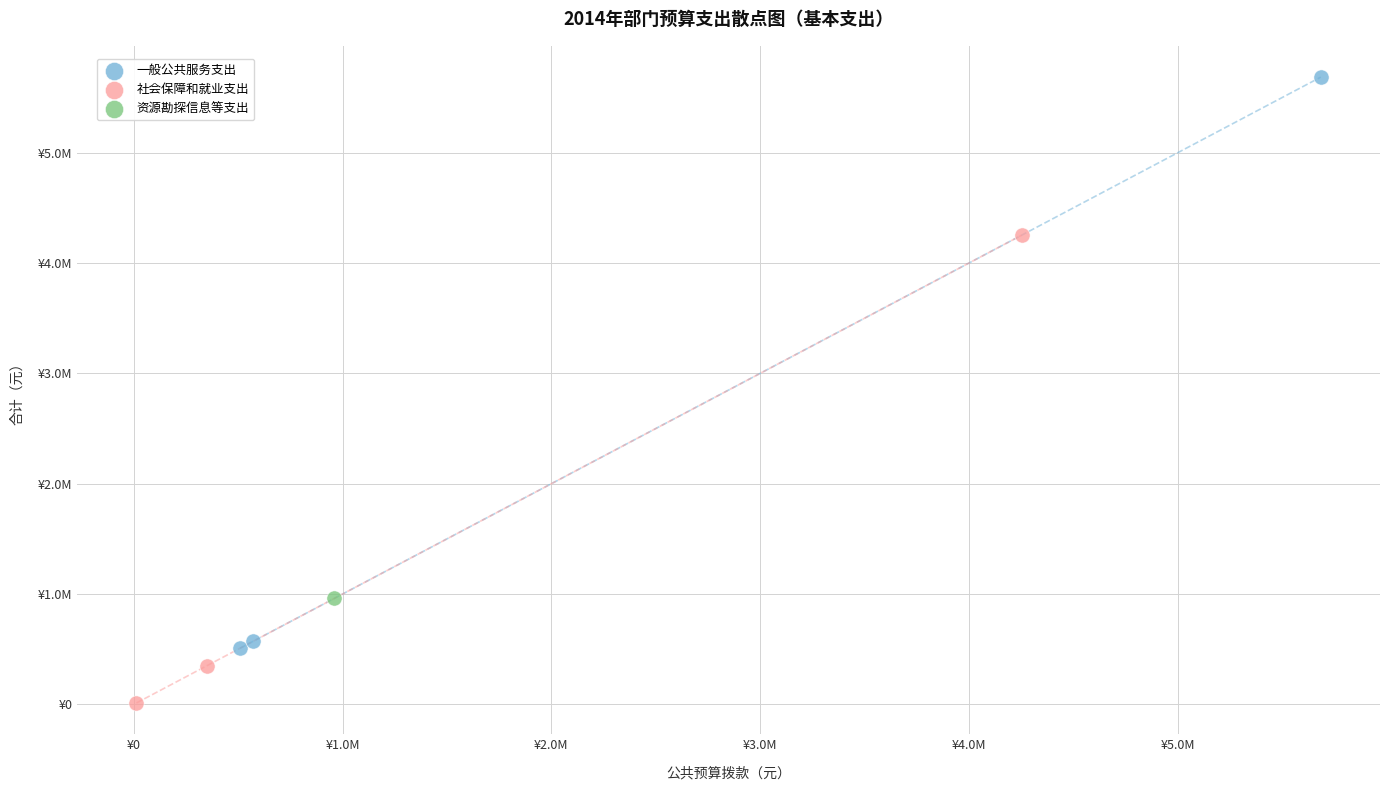

What are all the series names shown in the legend?

一般公共服务支出, 社会保障和就业支出, 资源勘探信息等支出